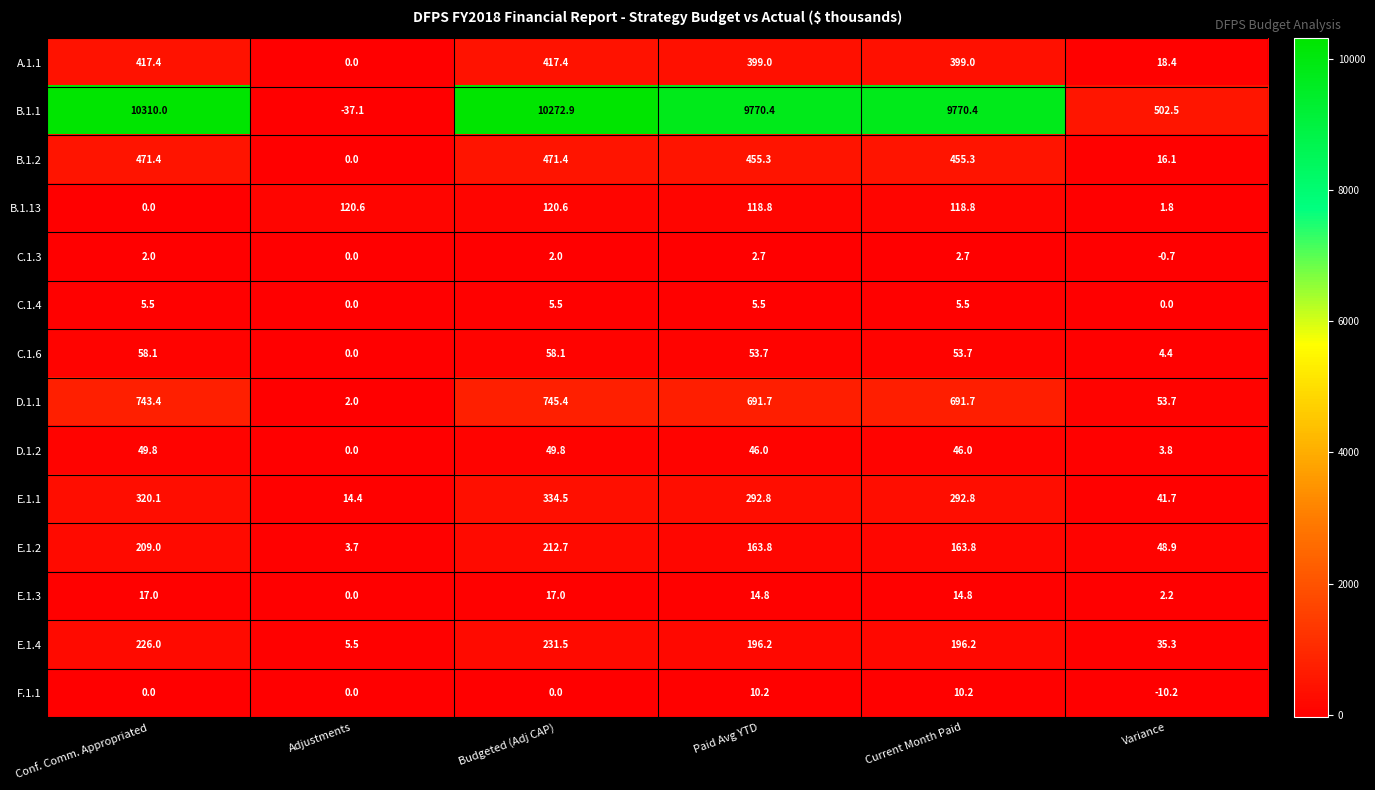

Is it true that E.1.2 equals 212.7 at Budgeted (Adj CAP)?

True